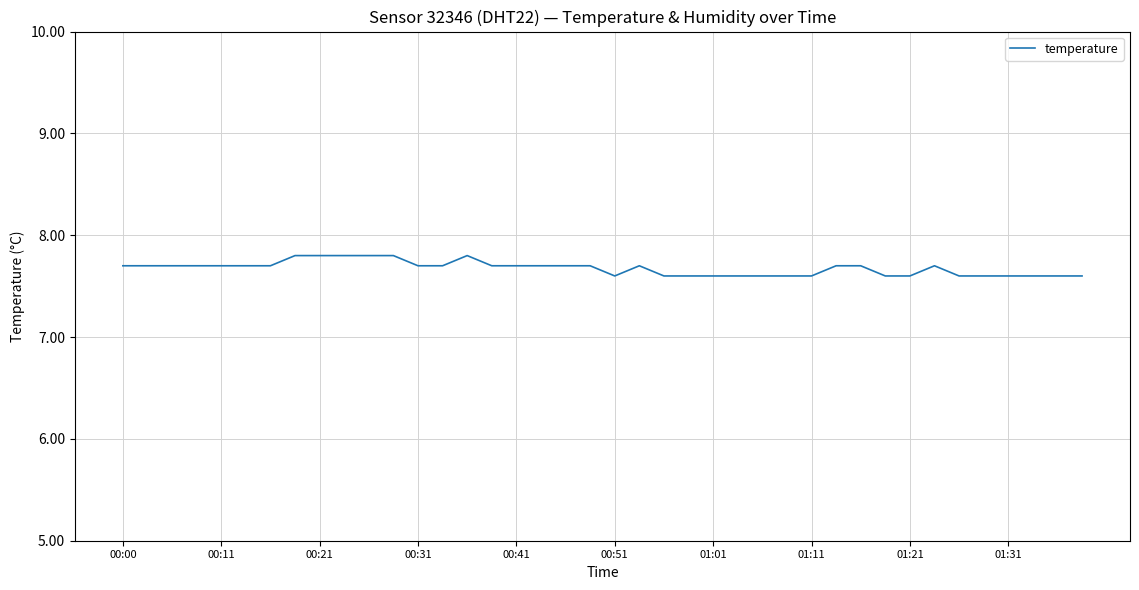

What is the difference between the second highest and minimum values?

0.2